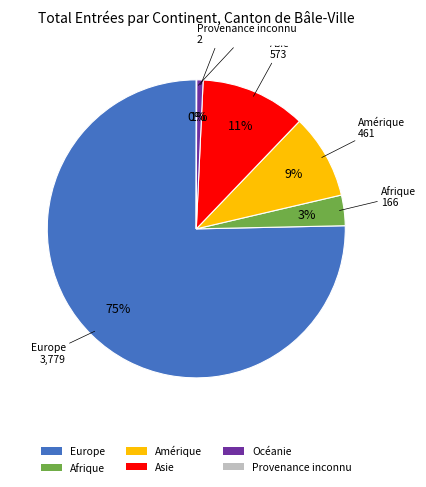

Is it true that Océanie is 1% of the pie?

True